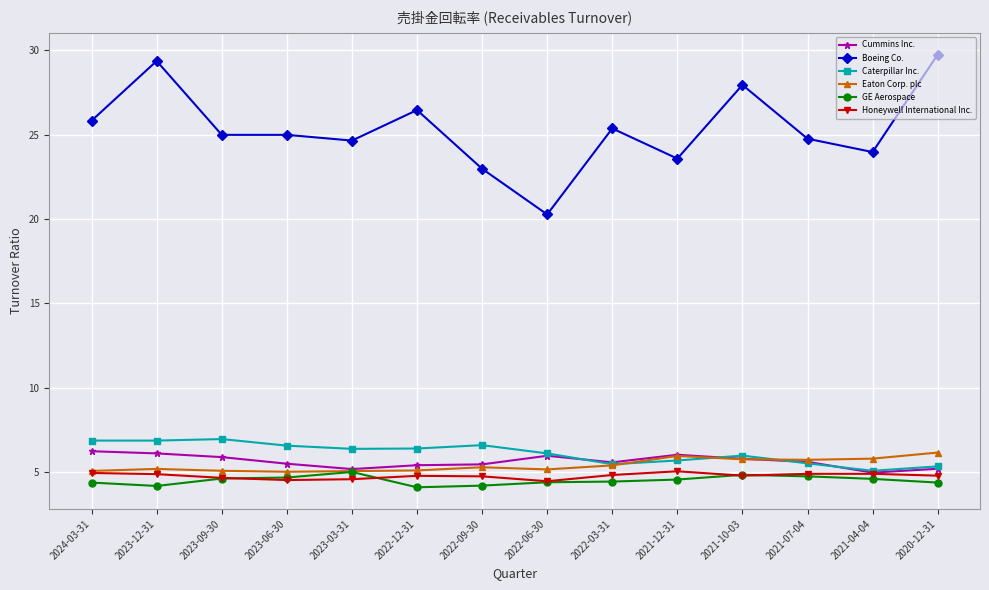

At how many categories does at least one series exceed 21?

13